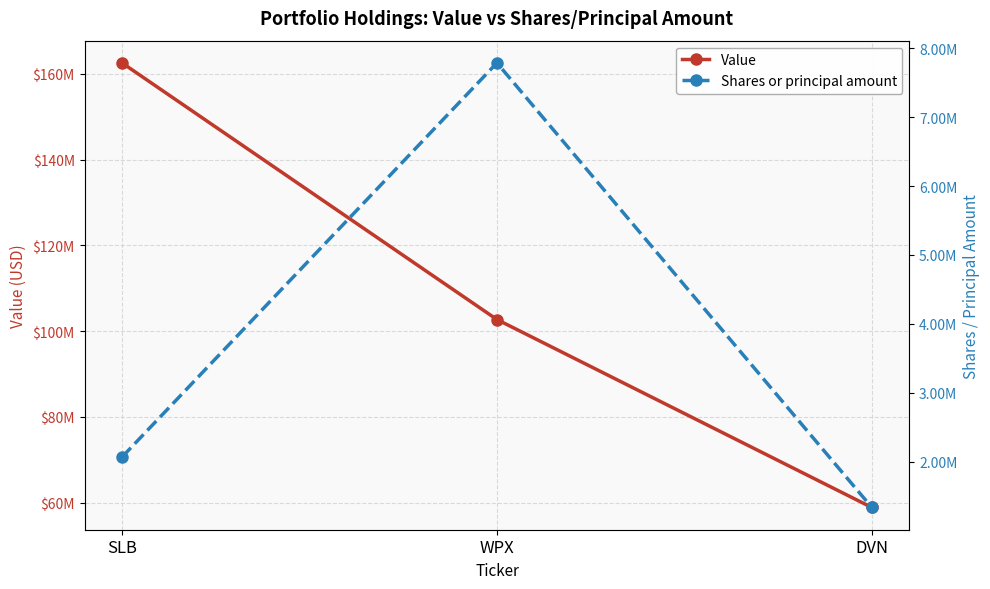

Read the Value value at DVN.

58892000